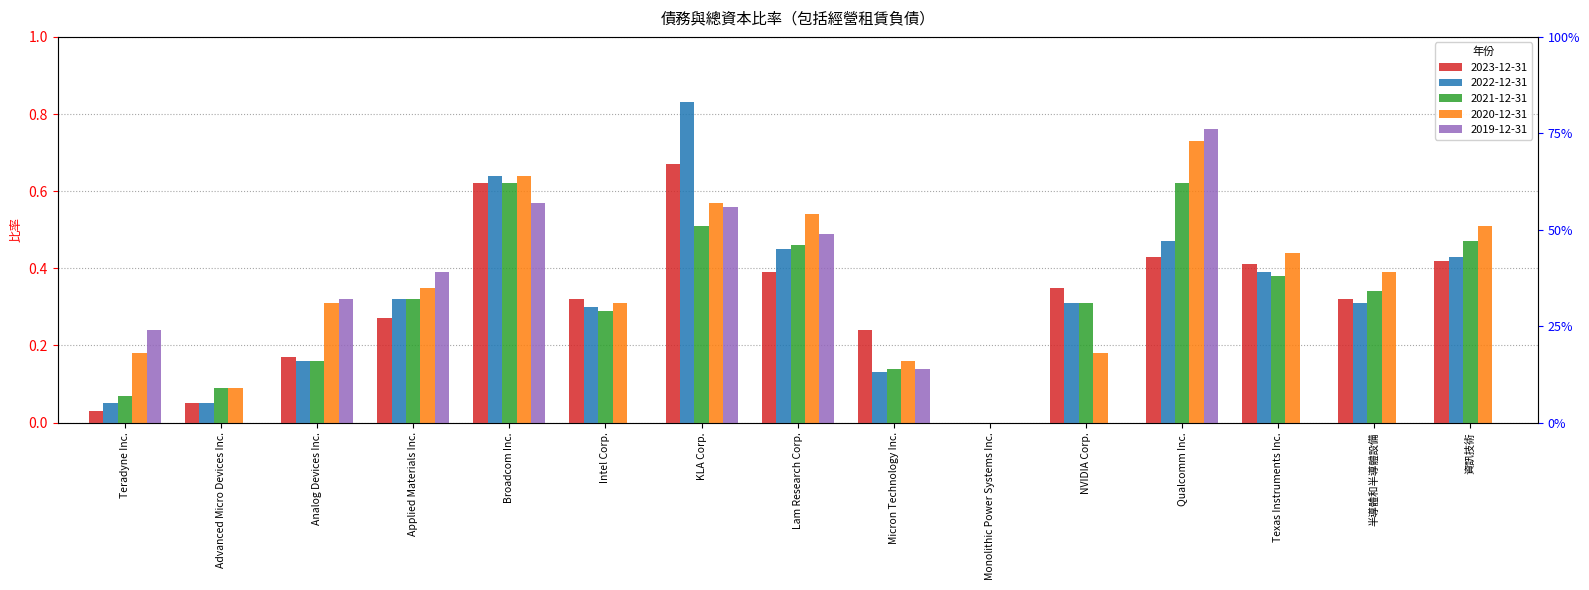

At which label does 2019-12-31 reach its minimum?

Advanced Micro Devices Inc.